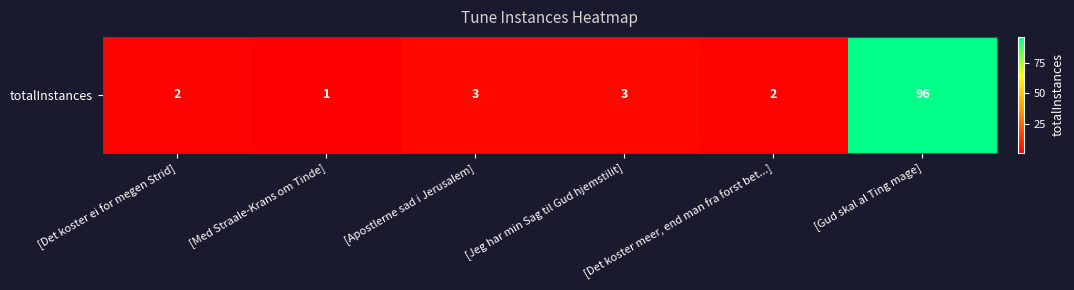

What is the ratio of the value at [Jeg har min Sag til Gud hjemstilit] to the value at [Med Straale-Krans om Tinde]?

3.0